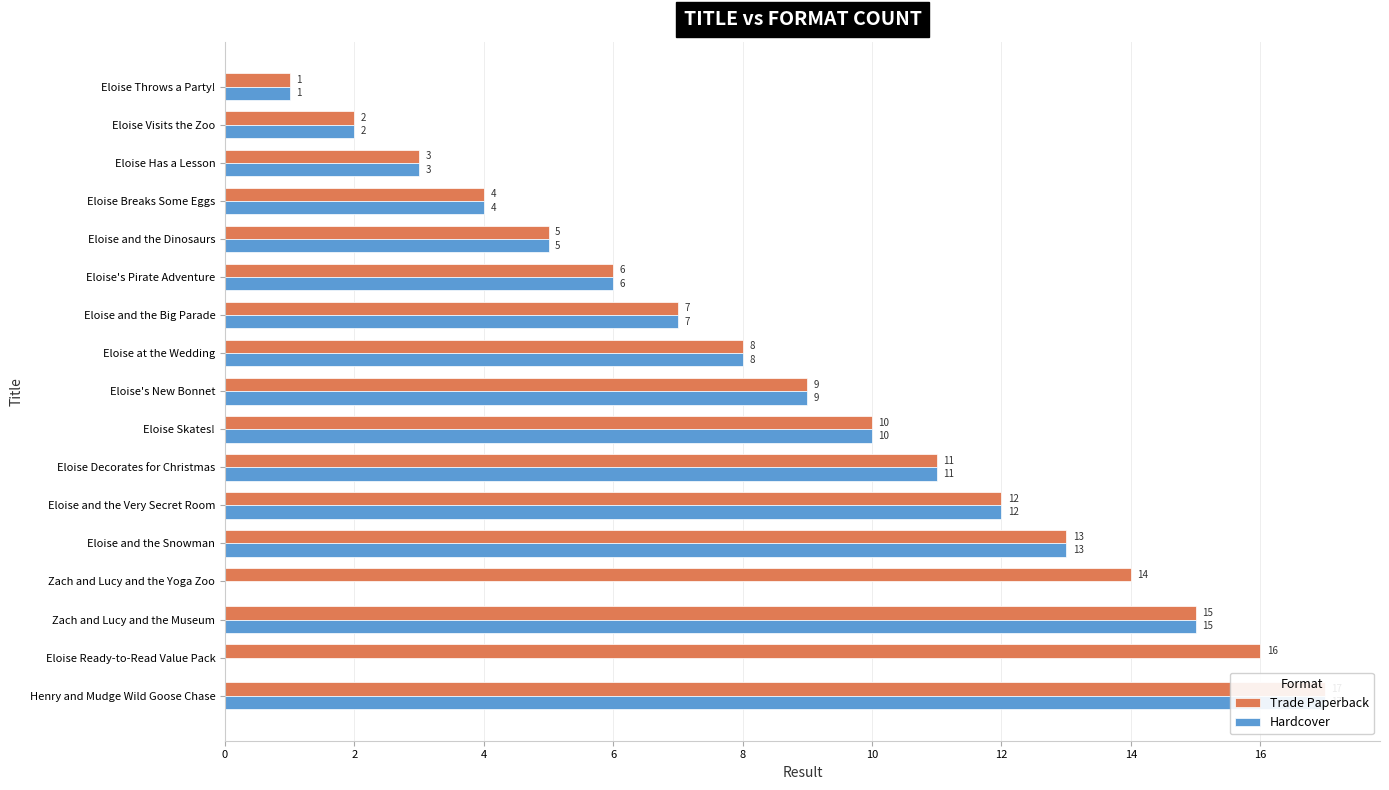

List the series in order of their peak value, lowest first.

Trade Paperback, Hardcover